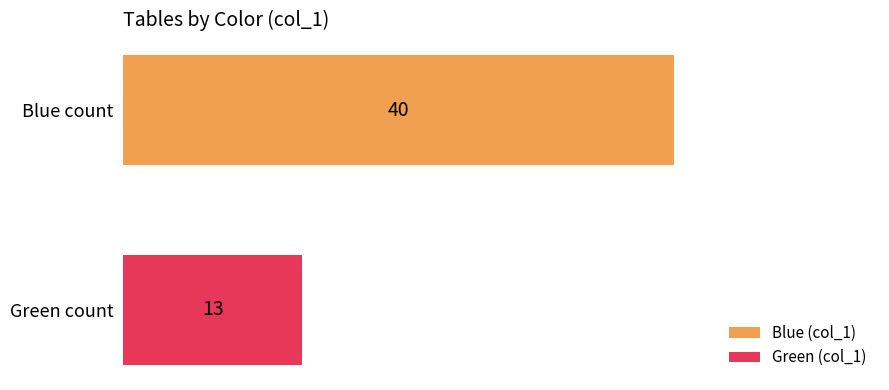

What is the highest value of the Green (col_1) series?

13